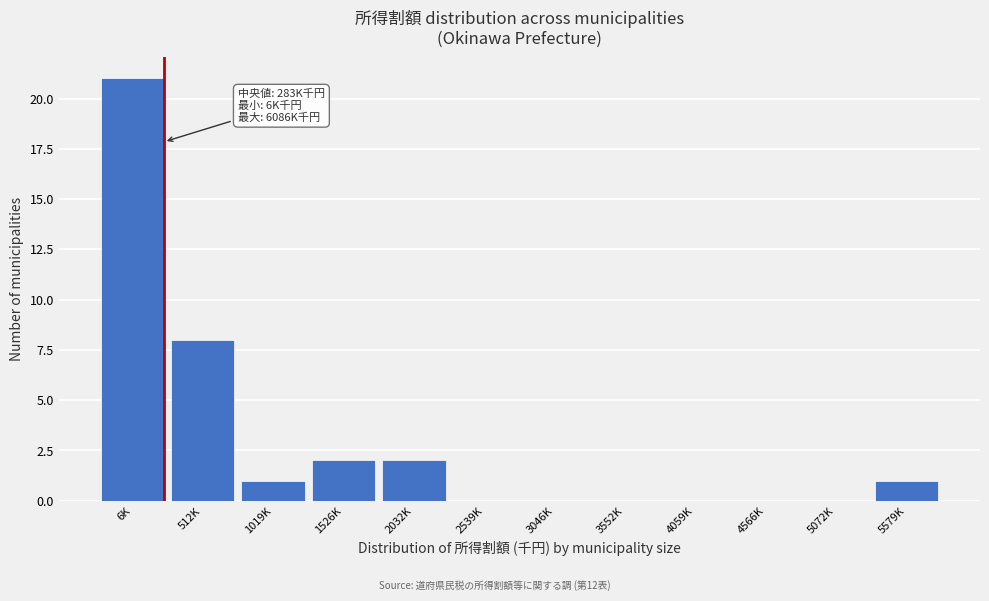

Reading left to right, what are all the values shown in this chart?

6K=21	512K=8	1019K=1	1526K=2	2032K=2	2539K=0	3046K=0	3552K=0	4059K=0	4566K=0	5072K=0	5579K=1